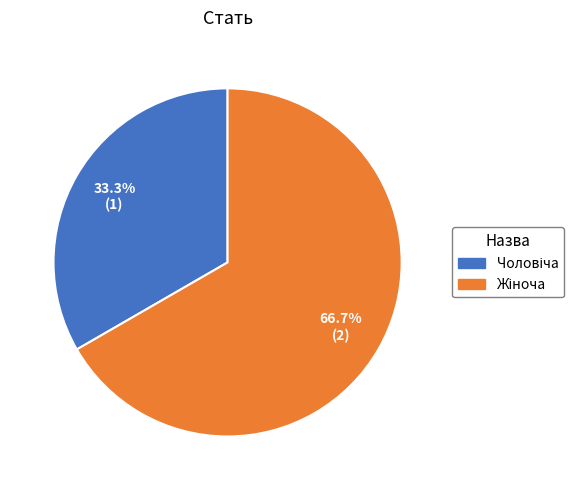

Does any single category account for the majority?

Yes